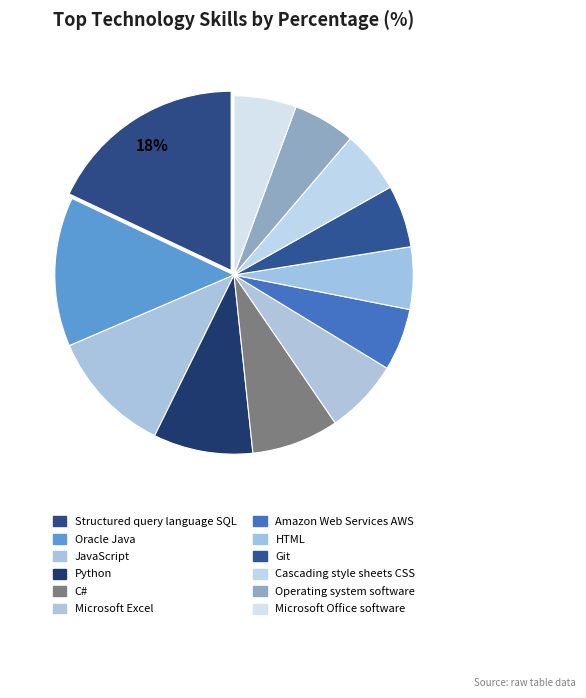

To the nearest percent, what is the difference between the largest and smallest slice percentages?

12%